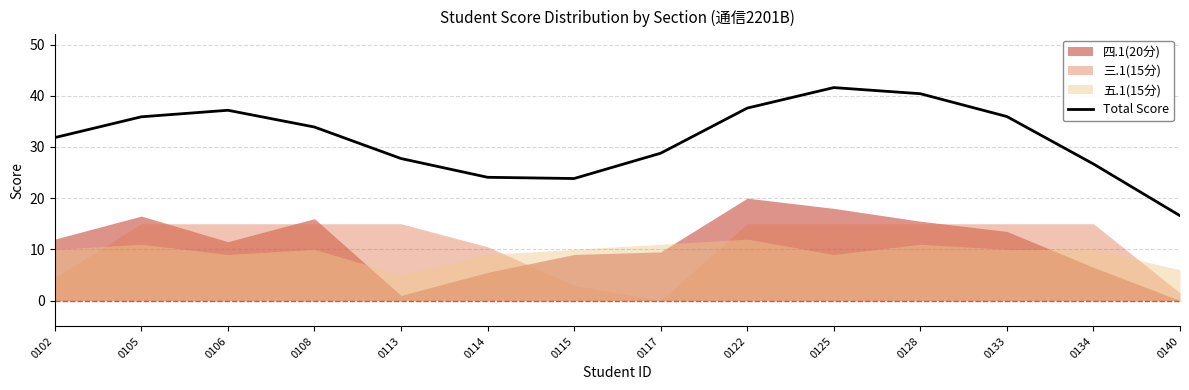

At which category does the data reach its first local peak?

0106